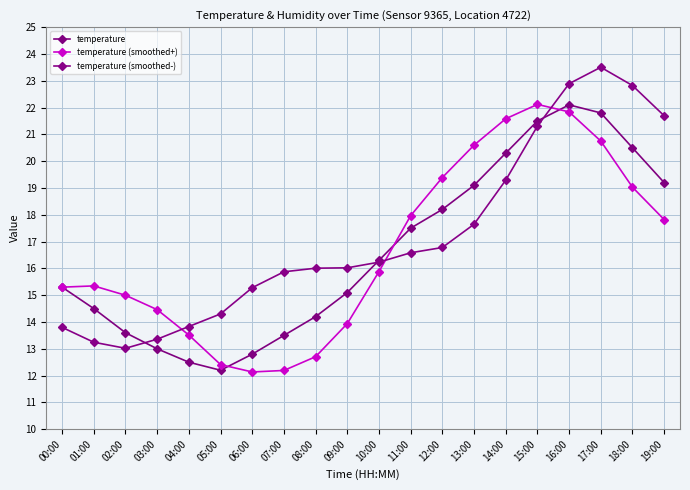

After their last crossing, which series has the higher values: temperature (smoothed+) or temperature (smoothed-)?

temperature (smoothed-)